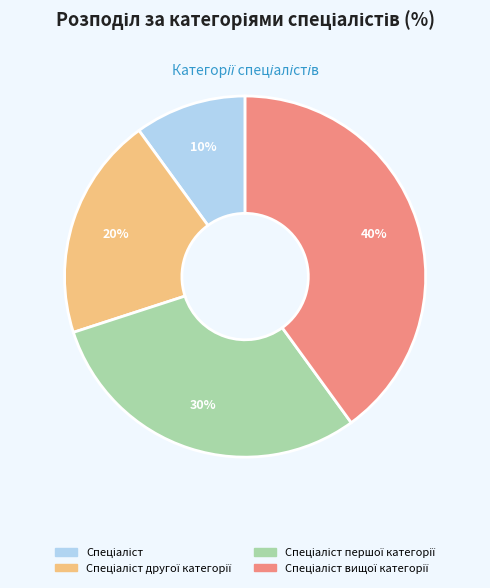

How many slices are in this pie chart?

4